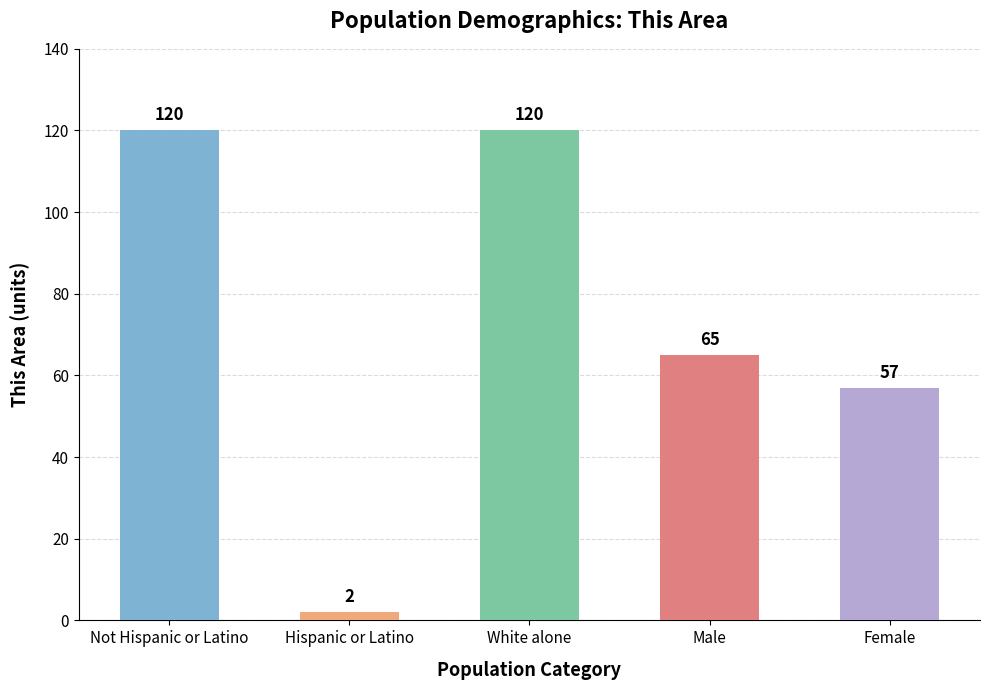

Which has a higher value, Female or Male?

Male